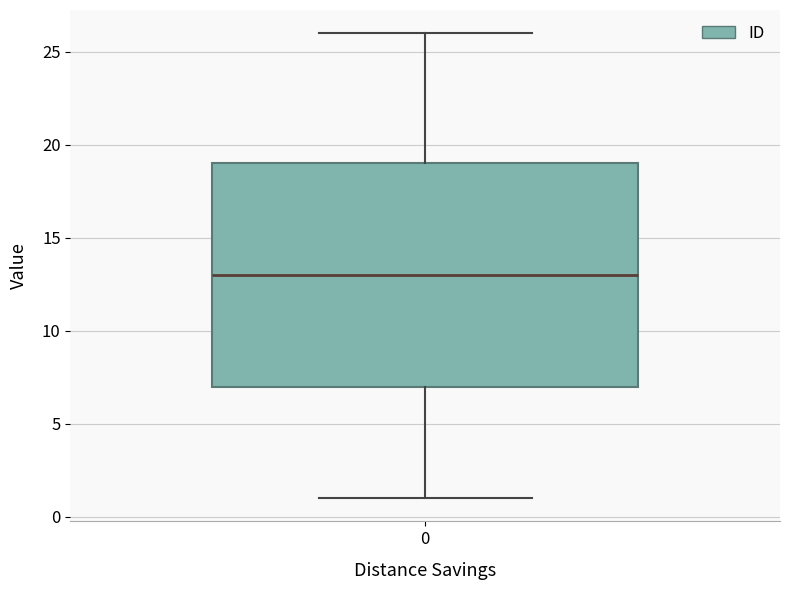

Where is the upper edge of the box at x = 0 on the y-axis? The values are not printed on the chart, so give them approximately, as read against the axis.

19